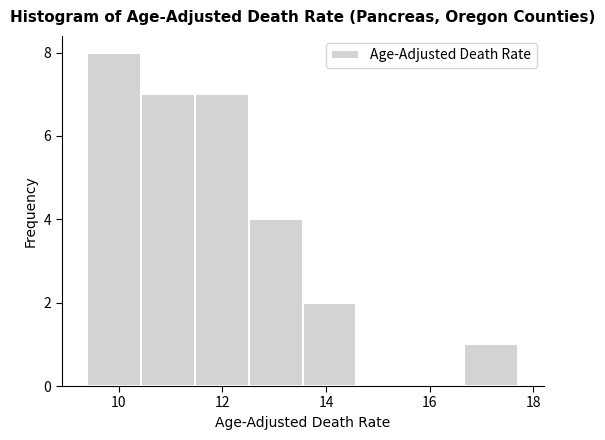

Reading left to right, list every bar in this chart as the range it spans on the x-axis followed by its height. Neither the bar edges nor the heights are printed on the chart, so give them approximately, as read against the axes.

9.4 to 10.4: 8
10.4 to 11.4: 7
11.4 to 12.6: 7
12.6 to 13.6: 4
13.6 to 14.6: 2
14.6 to 15.6: 0
15.6 to 16.6: 0
16.6 to 17.8: 1